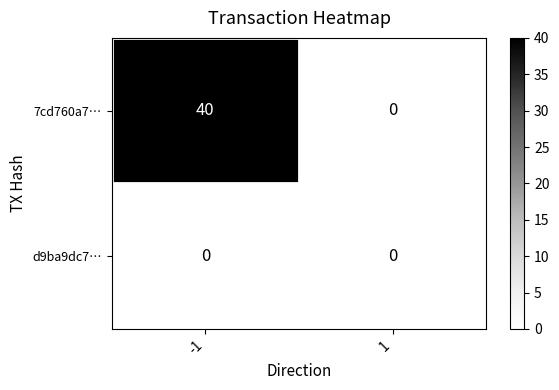

Which series has the largest total across all categories?

7cd760a7…